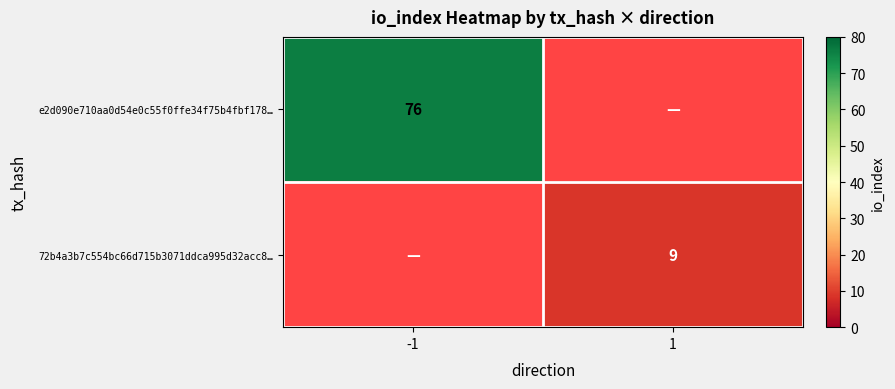

True or false: 72b4a3b7c554bc66d715b3071ddca995d32acc8… has a value of 6 at 1.

False